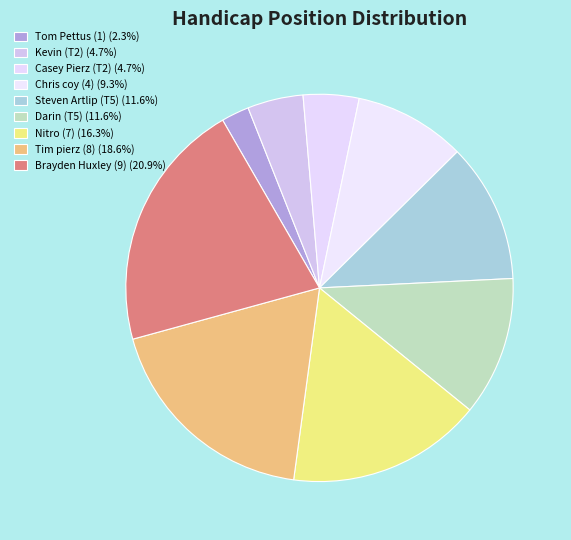

Which category has the biggest portion of the pie?

Brayden Huxley (9)